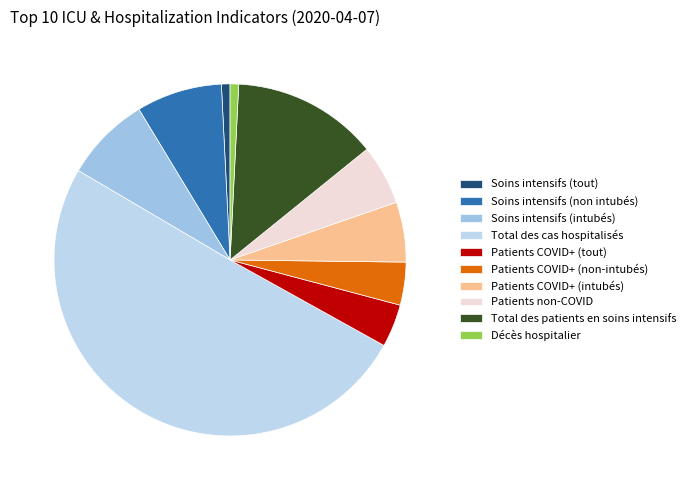

Count the number of slices in the pie.

10